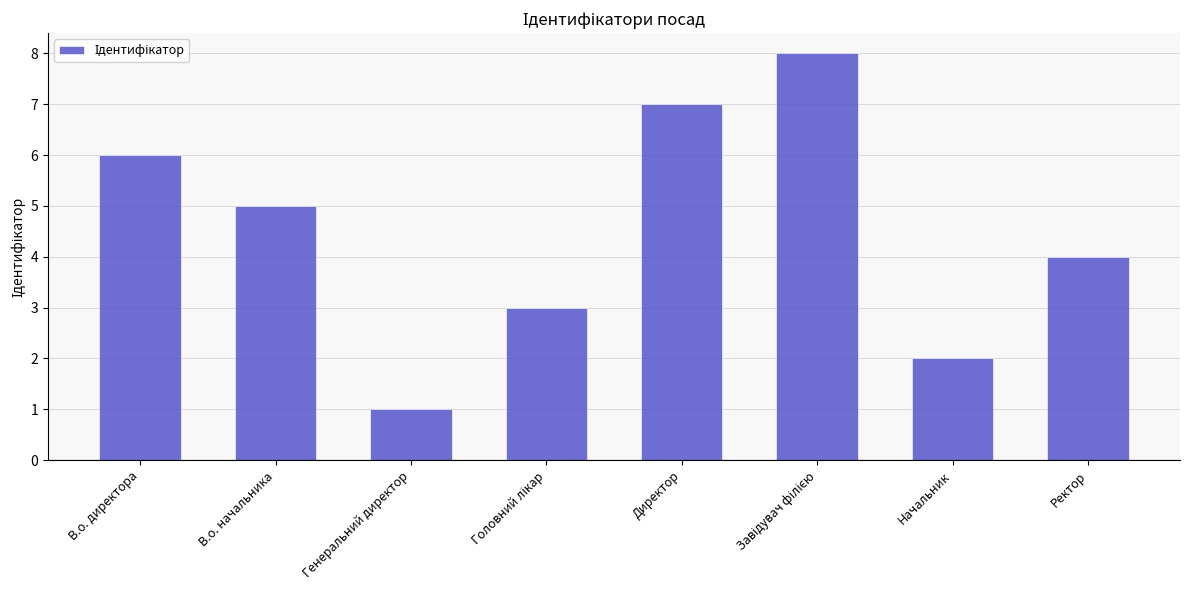

Count the values in the range 3 to 7.

5